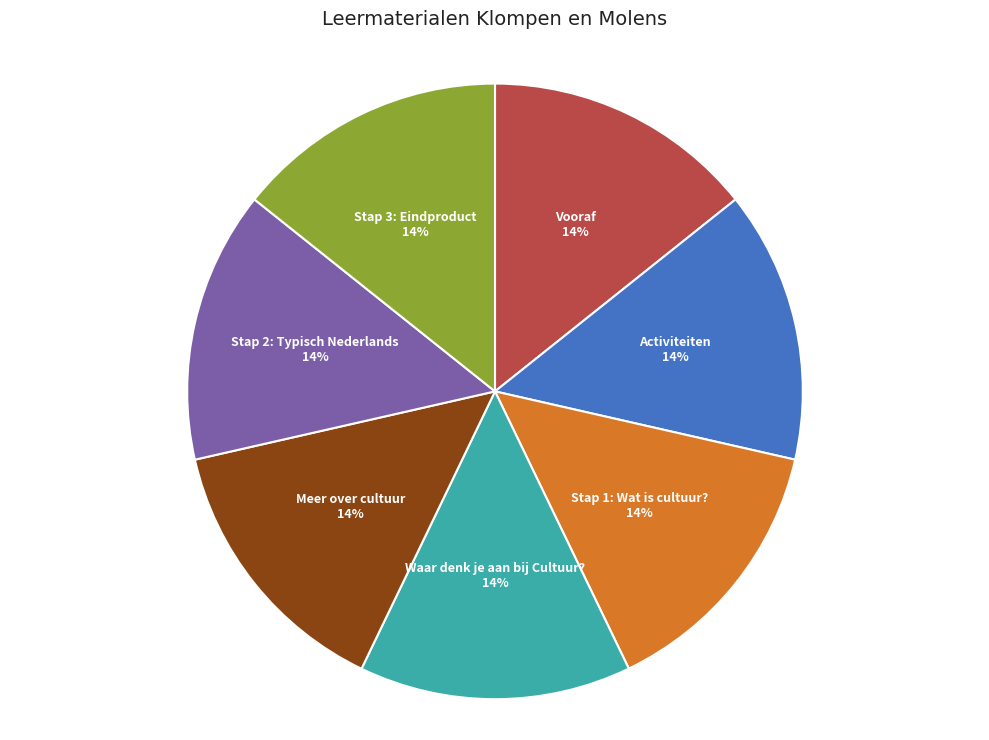

To the nearest percent, what is the combined percentage of Activiteiten and Vooraf?

29%